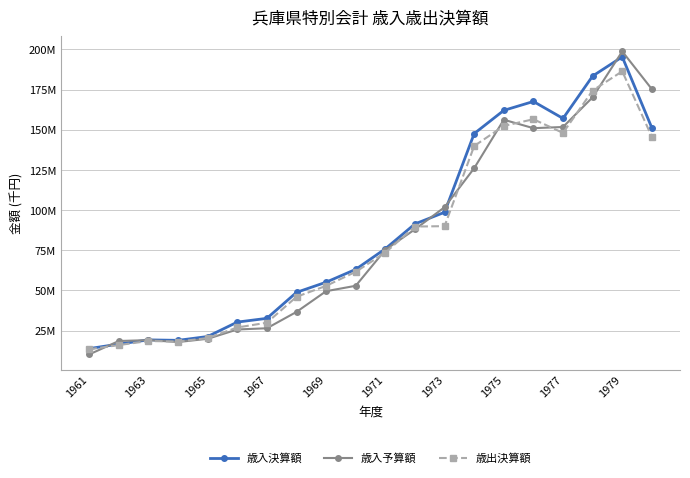

What are all the series names shown in the legend?

歳入決算額, 歳入予算額, 歳出決算額